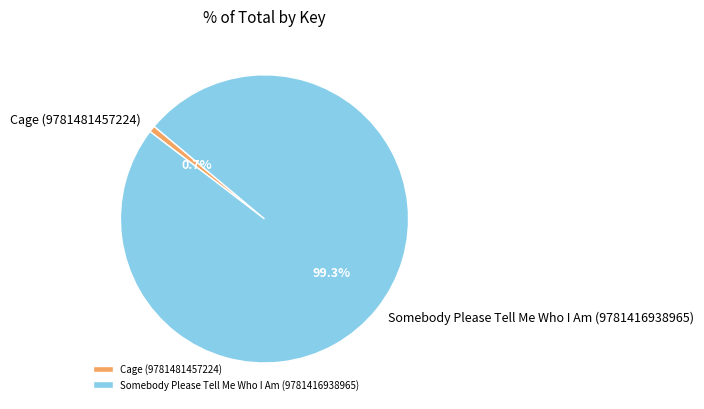

How many slices are in this pie chart?

2